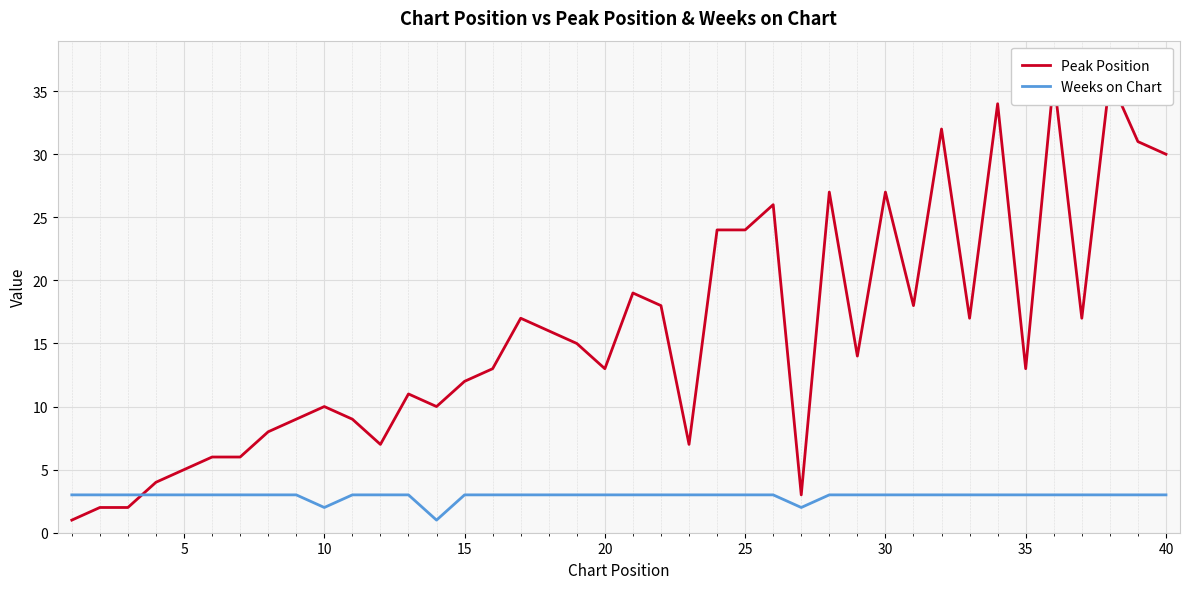

The value of Peak Position at 30 is 9. True or false?

False